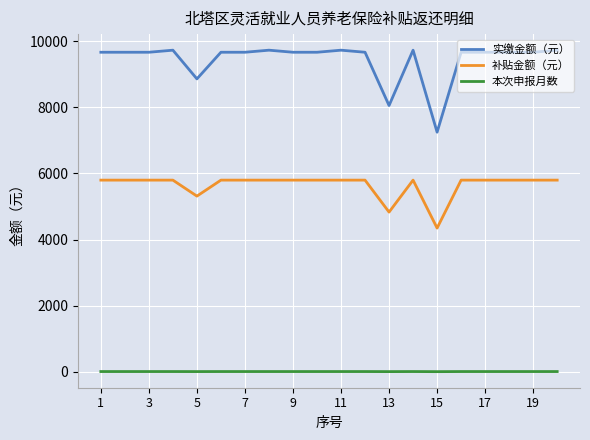

Which series has the largest total across all categories?

实缴金额（元）